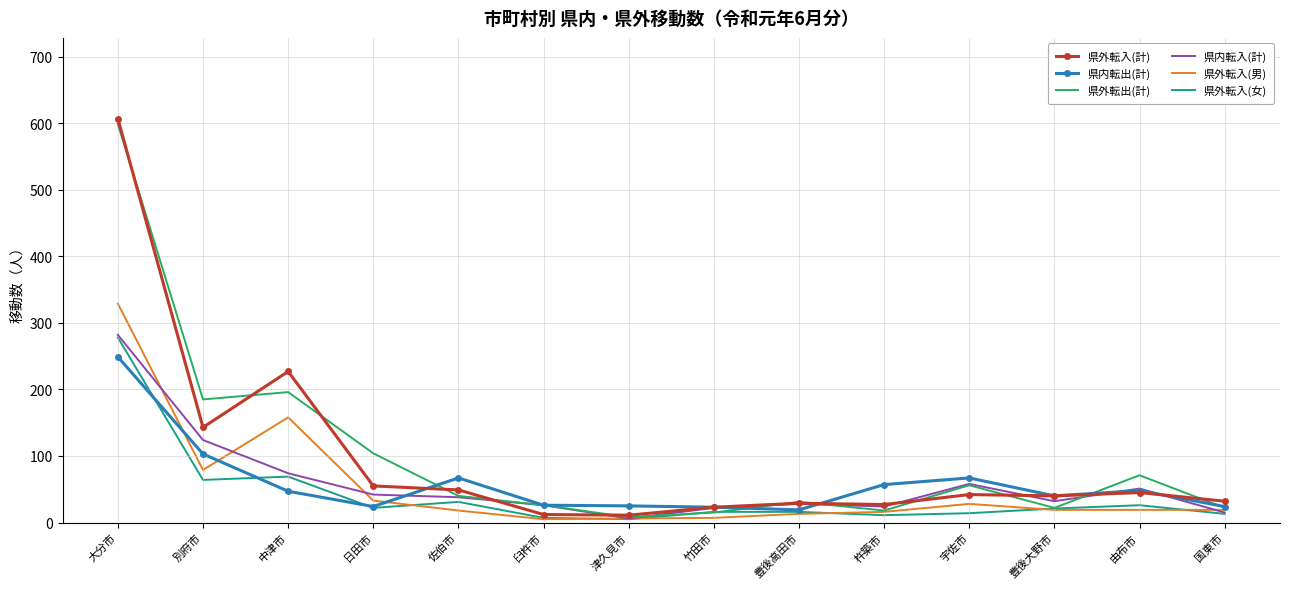

Where is 県内転入(計) nearest to the value 144?

別府市